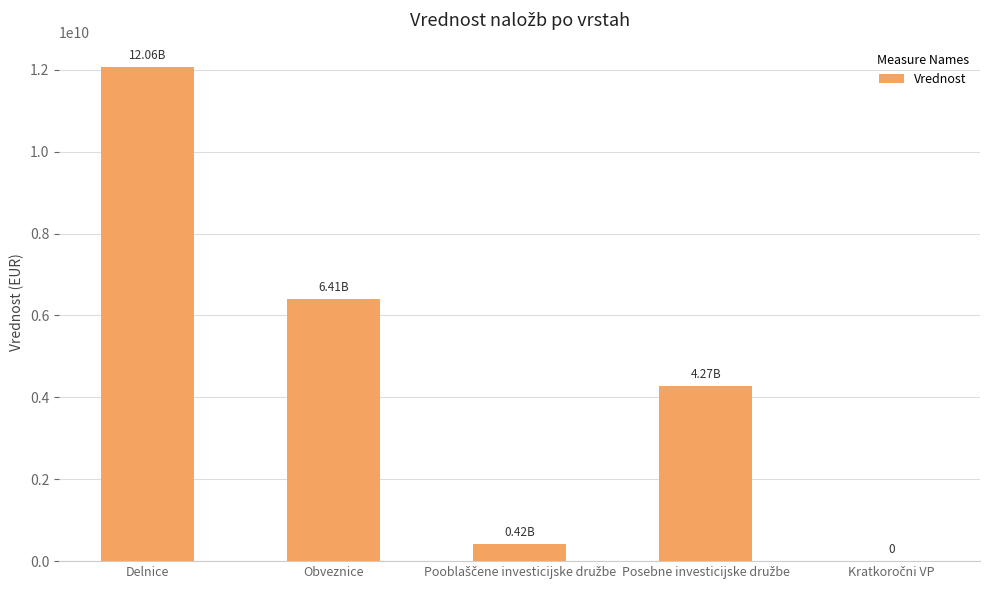

What is the sum of all values?

23166211465.8